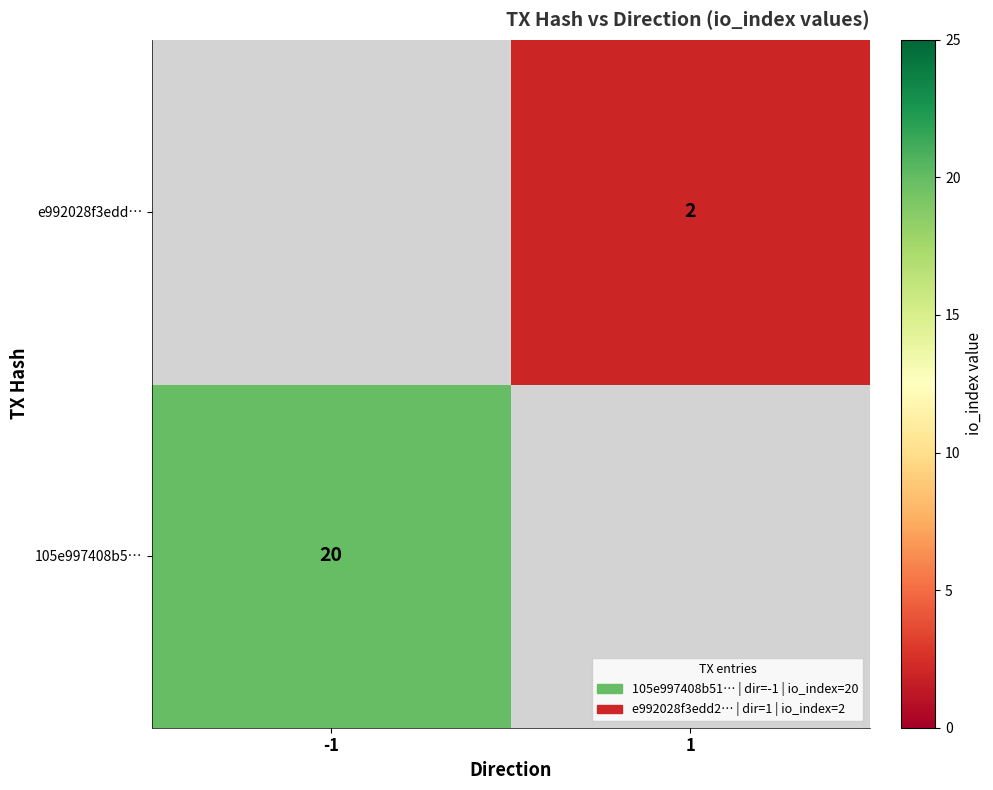

The 105e997408b5… series shows 11 at -1. True or false?

False